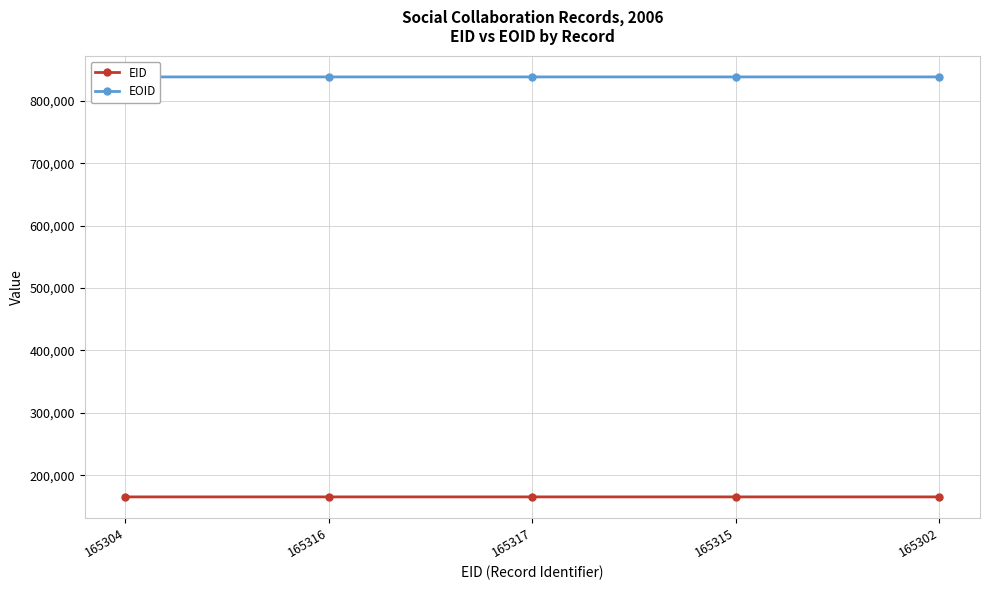

Which category has the lowest value in the EOID series?

165304